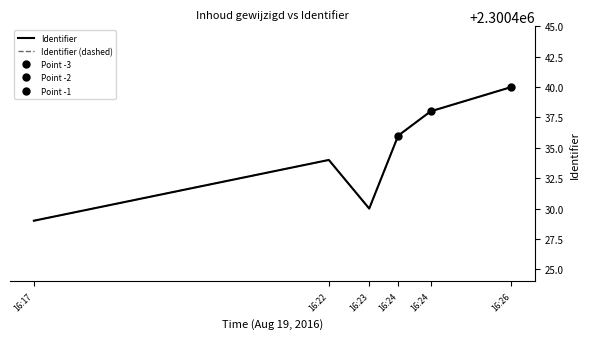

Is this an area chart (filled region under the line)?

No